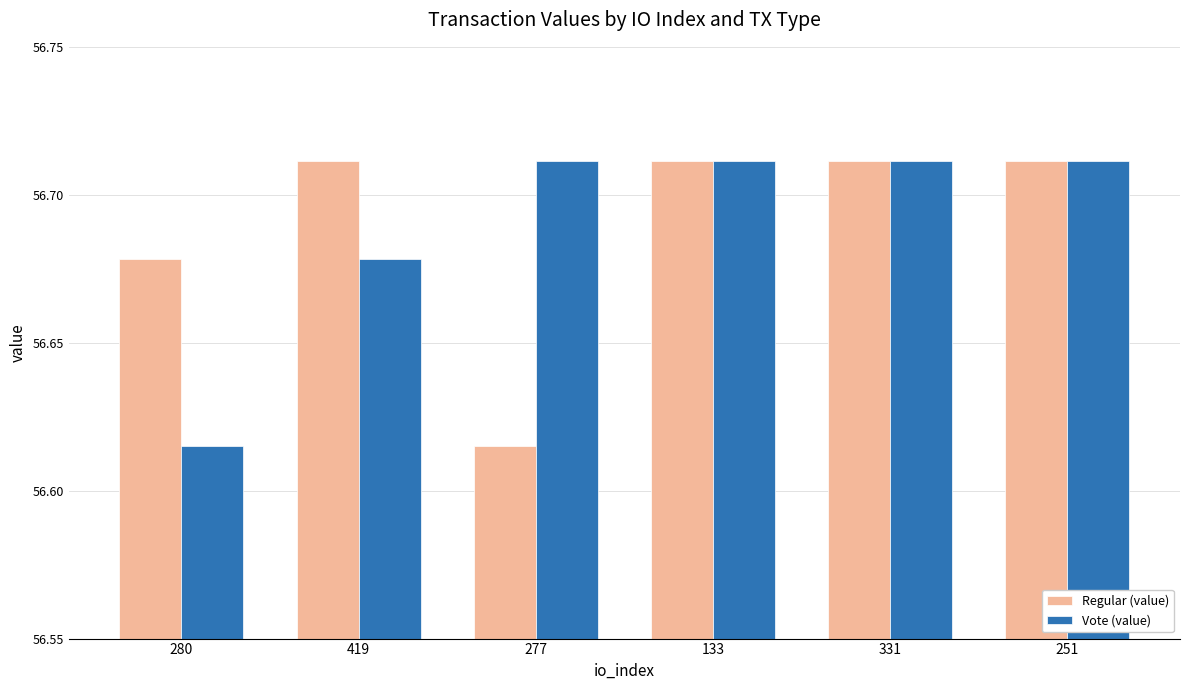

The Regular (value) series shows 30.4 at 133. True or false?

False